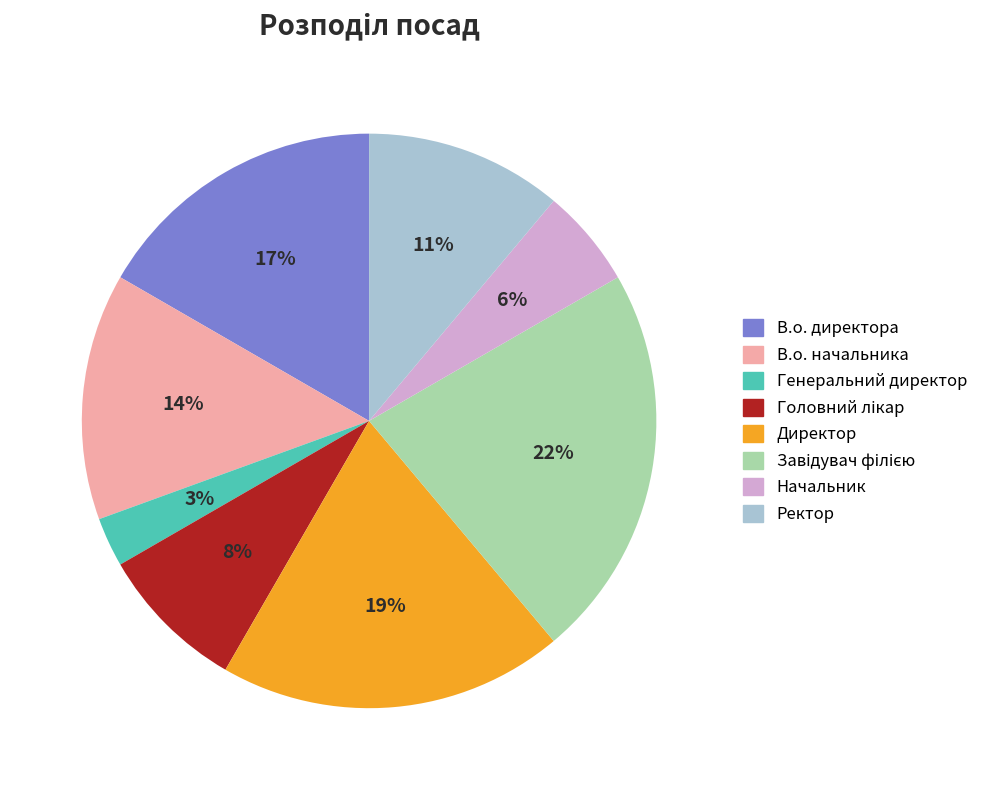

Is the sum of Генеральний директор and Начальник greater than half?

No